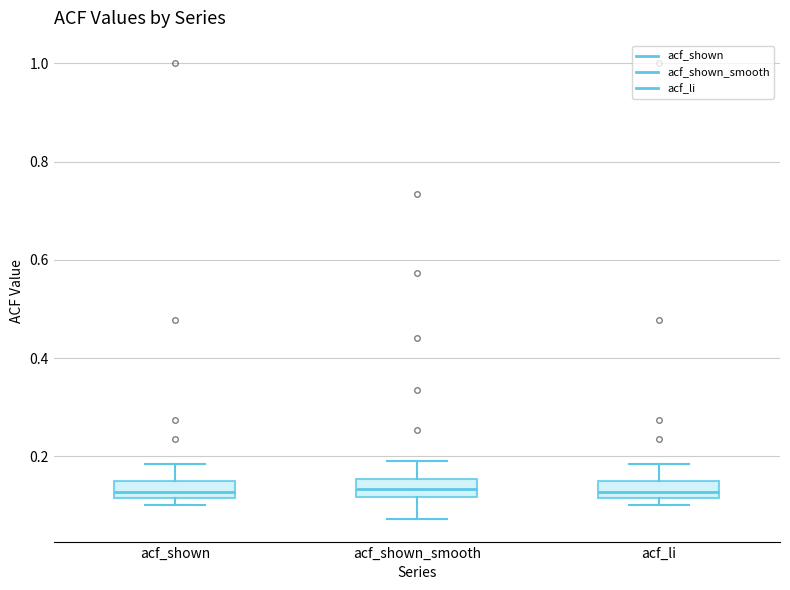

Reading left to right, read every box against the y-axis: the position of its median line, the range the box covers, and the ends of its whiskers. The values are not printed on the chart, so give them approximately, as read against the axis.

acf_shown: median 0.12 (inside the box), box 0.12 to 0.16, whiskers 0.10 to 0.18
acf_shown_smooth: median 0.14, box 0.12 to 0.16, whiskers 0.08 to 0.20
acf_li: median 0.12 (inside the box), box 0.12 to 0.16, whiskers 0.10 to 0.18